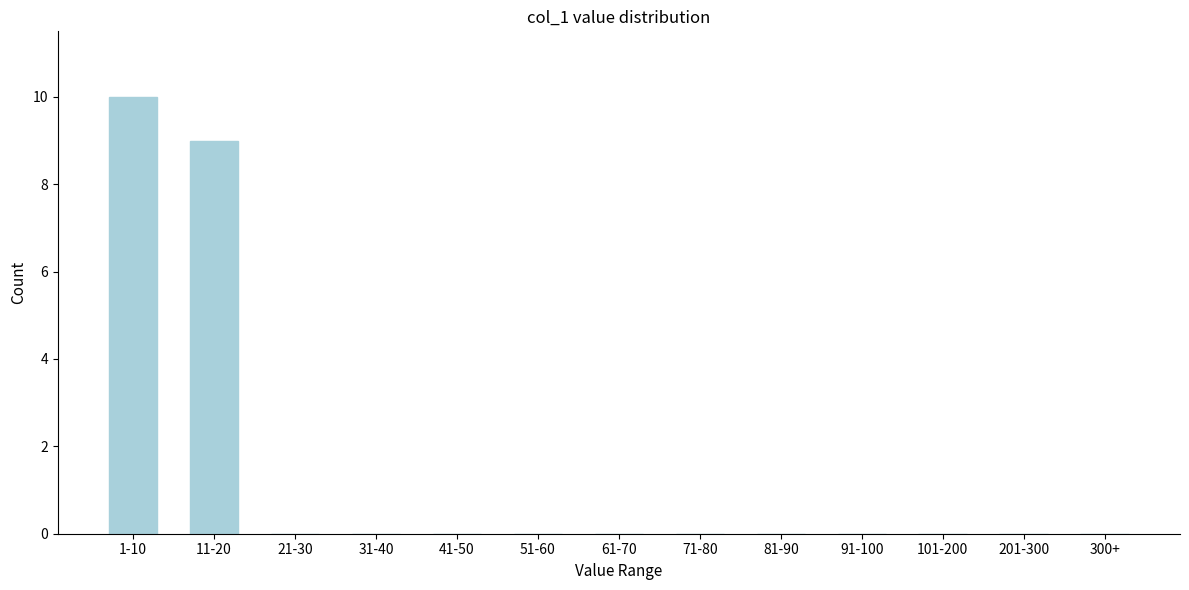

Reading left to right, transcribe all the data shown in this chart.

1-10=10	11-20=9	21-30=0	31-40=0	41-50=0	51-60=0	61-70=0	71-80=0	81-90=0	91-100=0	101-200=0	201-300=0	300+=0